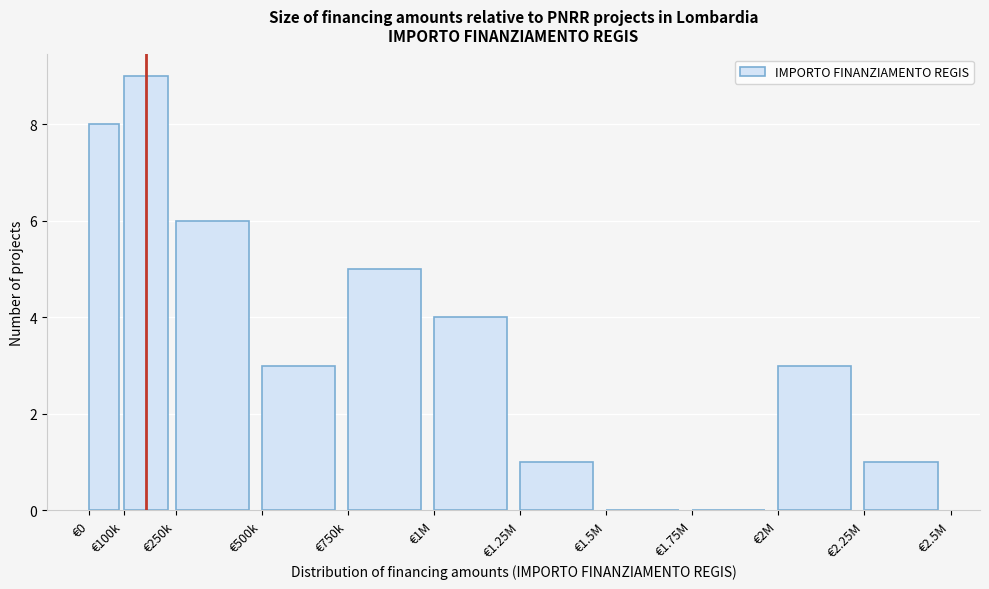

Reading left to right, extract all data points from this chart.

€0=8	€100k=9	€250k=6	€500k=3	€750k=5	€1M=4	€1.25M=1	€1.5M=0	€1.75M=0	€2M=3	€2.25M=1